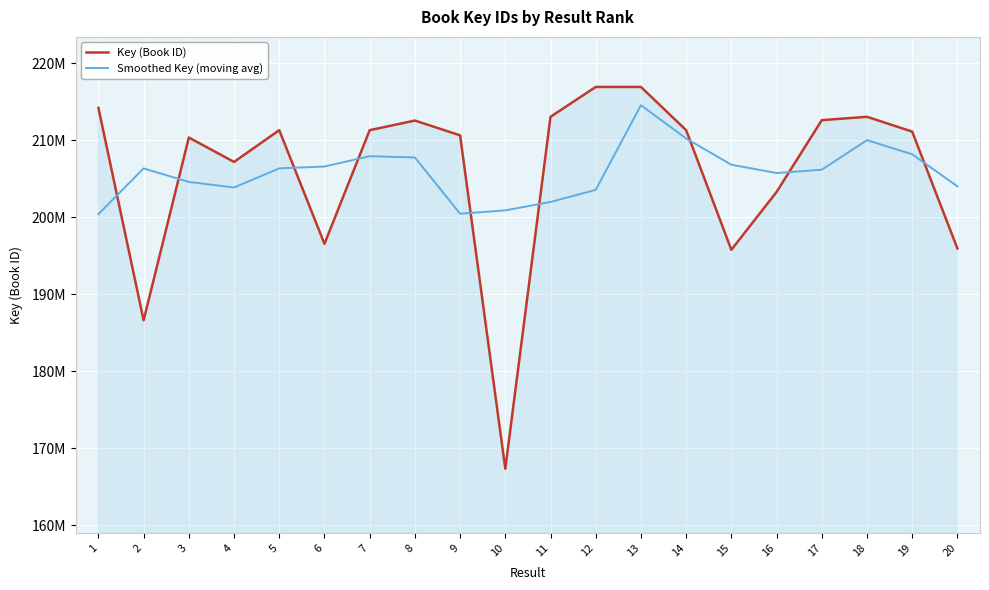

What are all the series names shown in the legend?

Key (Book ID), Smoothed Key (moving avg)